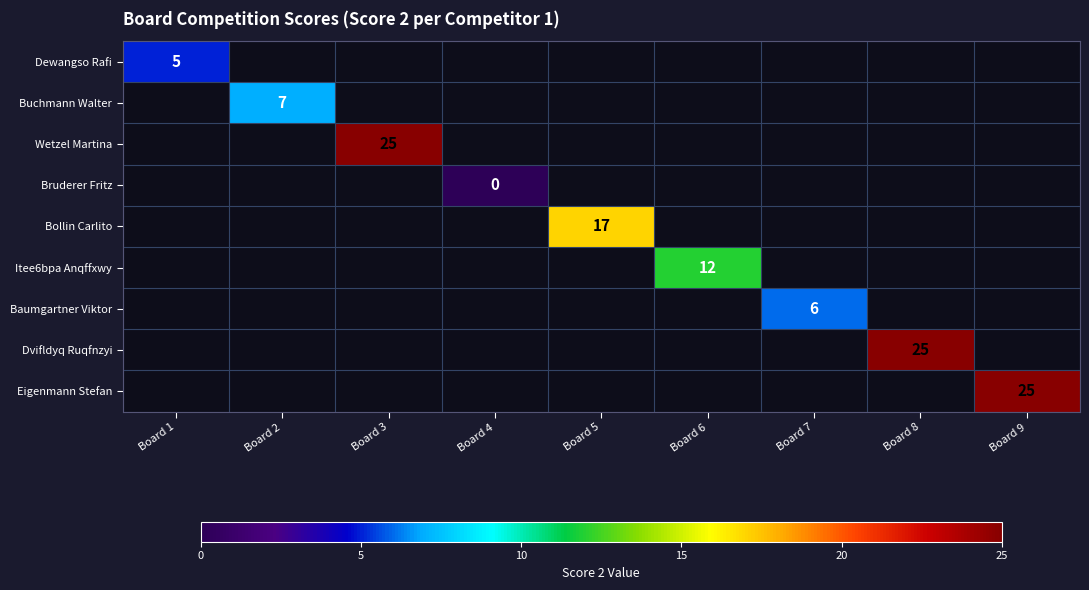

Which category has the lowest value across all series?

Board 4